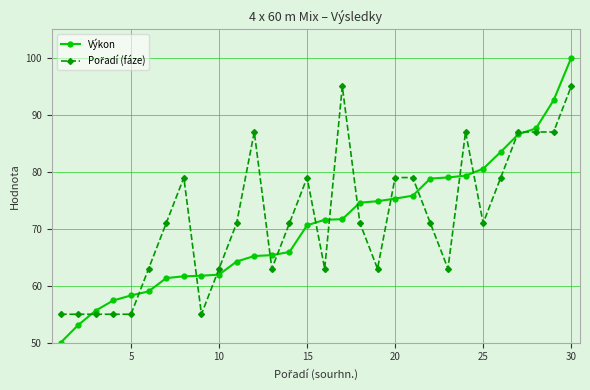

Which series has the largest range (max minus min)?

Výkon